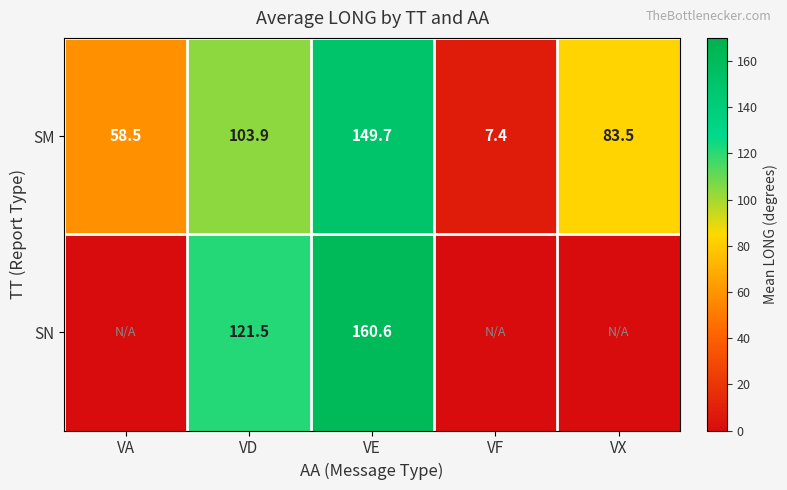

Where is SM nearest to the value 78?

VX